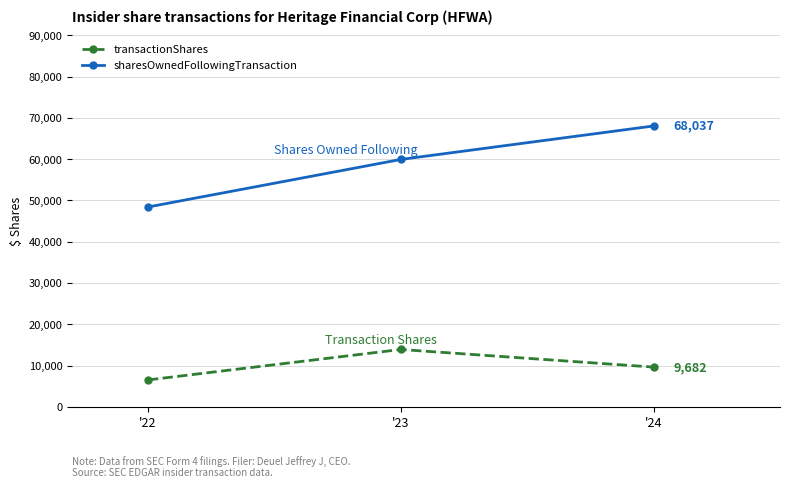

What is the spread (max minus min) of values at '22?

41848